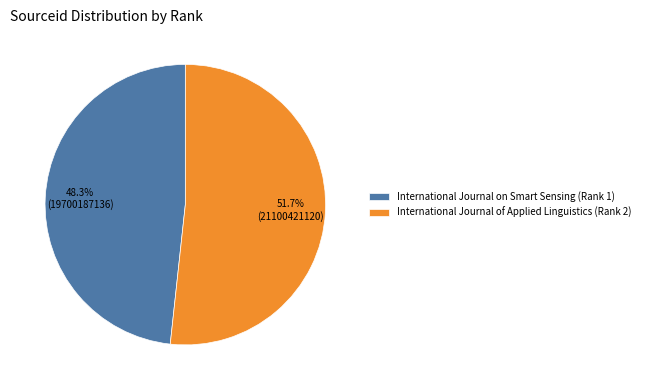

Rank the categories by value from lowest to highest.

International Journal on Smart Sensing, International Journal of Applied Linguistics